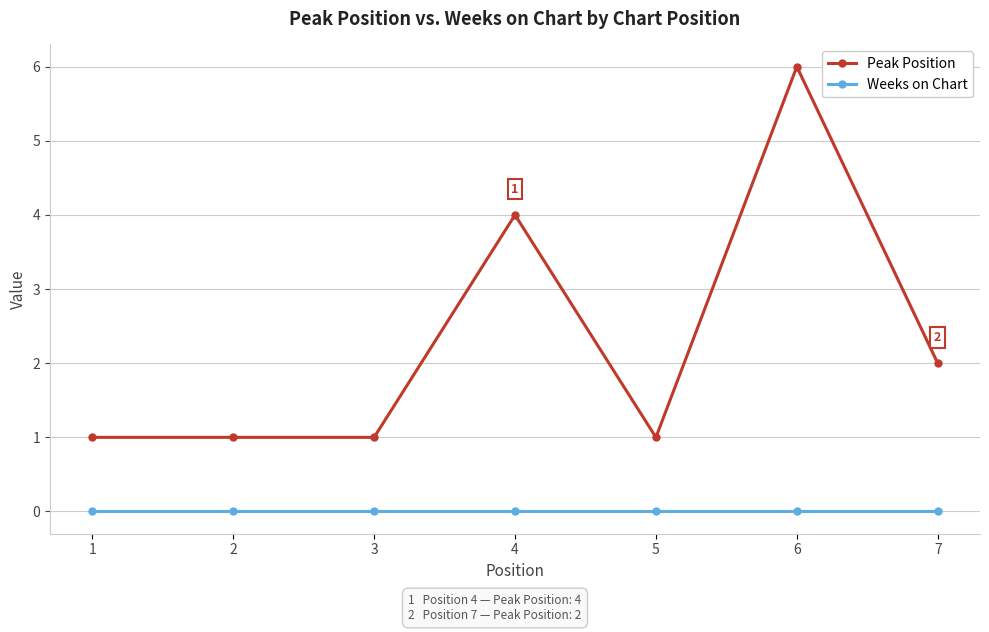

True or false: Peak Position and Weeks on Chart cross at least once.

False